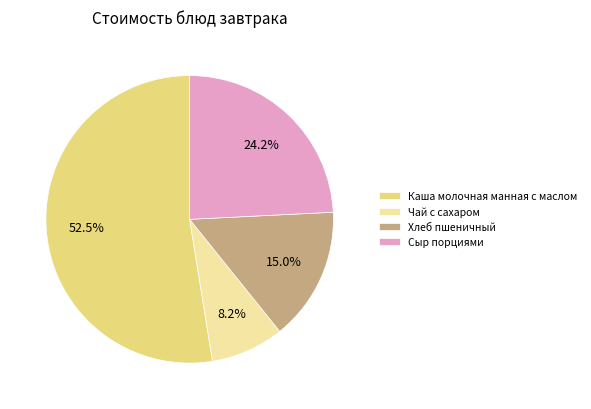

Which category accounts for the majority?

Каша молочная манная с маслом